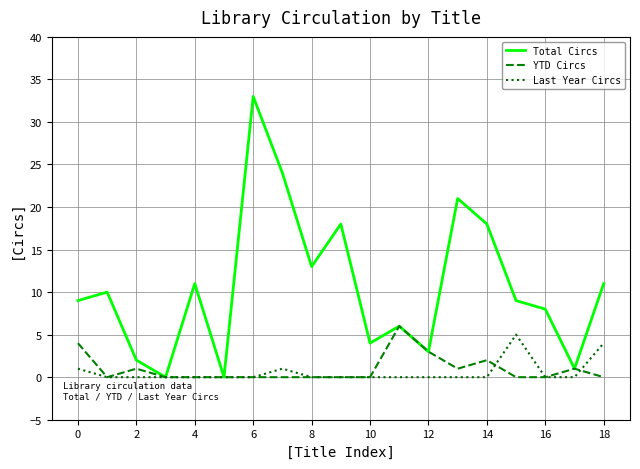

What is the highest value of the YTD Circs series?

6